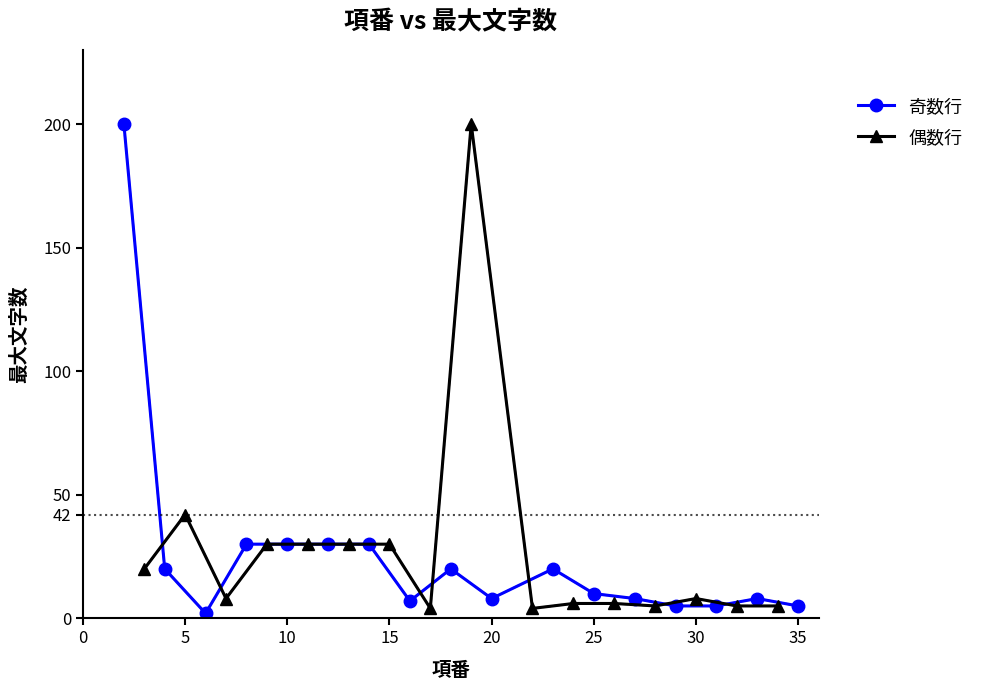

Reading left to right, list all the values displayed in this chart.

最大文字数: 2=200	3=20	4=20	5=42	6=2	7=8	8=30	9=30	10=30	11=30	12=30	13=30	14=30	15=30	16=7	17=4	18=20	19=200	20=8	22=4	23=20	24=6	25=10	26=6	27=8	28=5	29=5	30=8	31=5	32=5	33=8	34=5	35=5
項番: 2=2	3=3	4=4	5=5	6=6	7=7	8=8	9=9	10=10	11=11	12=12	13=13	14=14	15=15	16=16	17=17	18=18	19=19	20=20	22=22	23=23	24=24	25=25	26=26	27=27	28=28	29=29	30=30	31=31	32=32	33=33	34=34	35=35